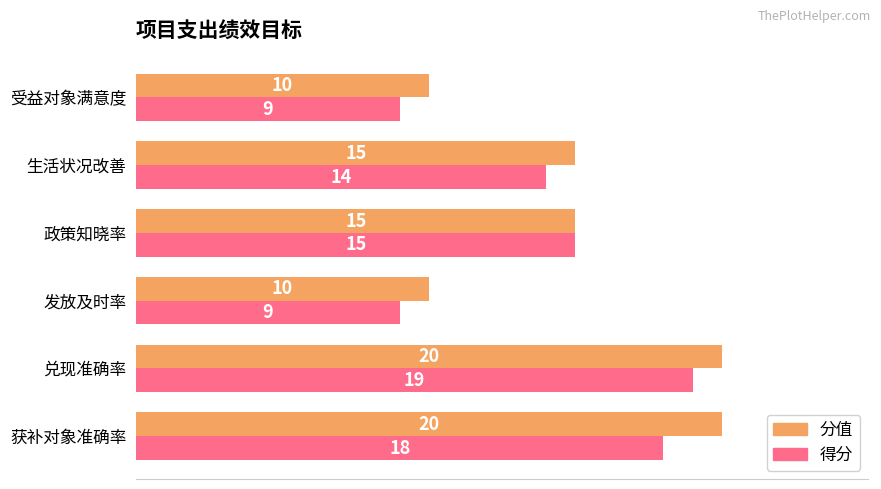

The value of 得分 at 获补对象准确率 is 18. True or false?

True